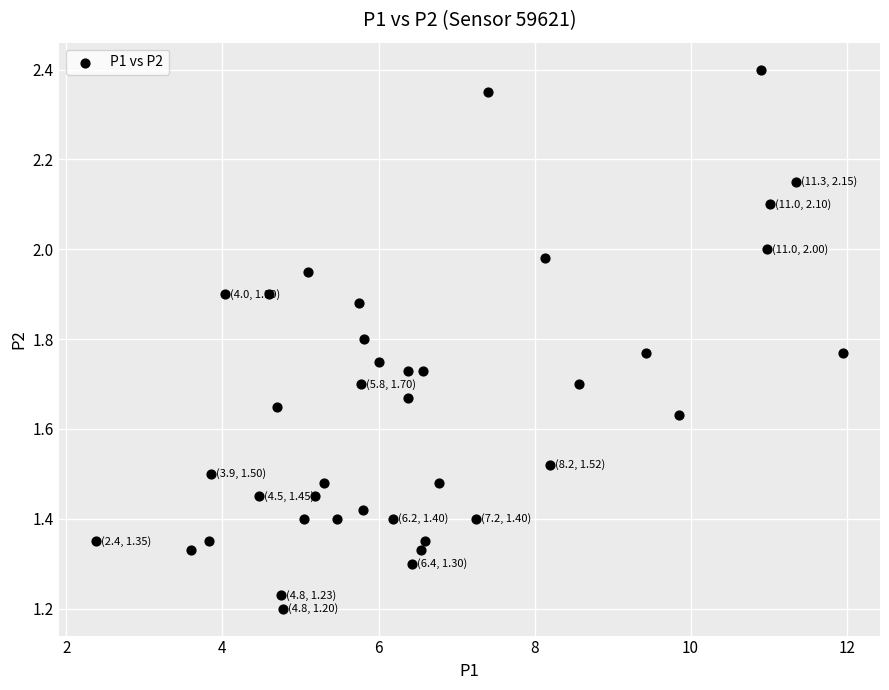

How many data points are displayed?

40